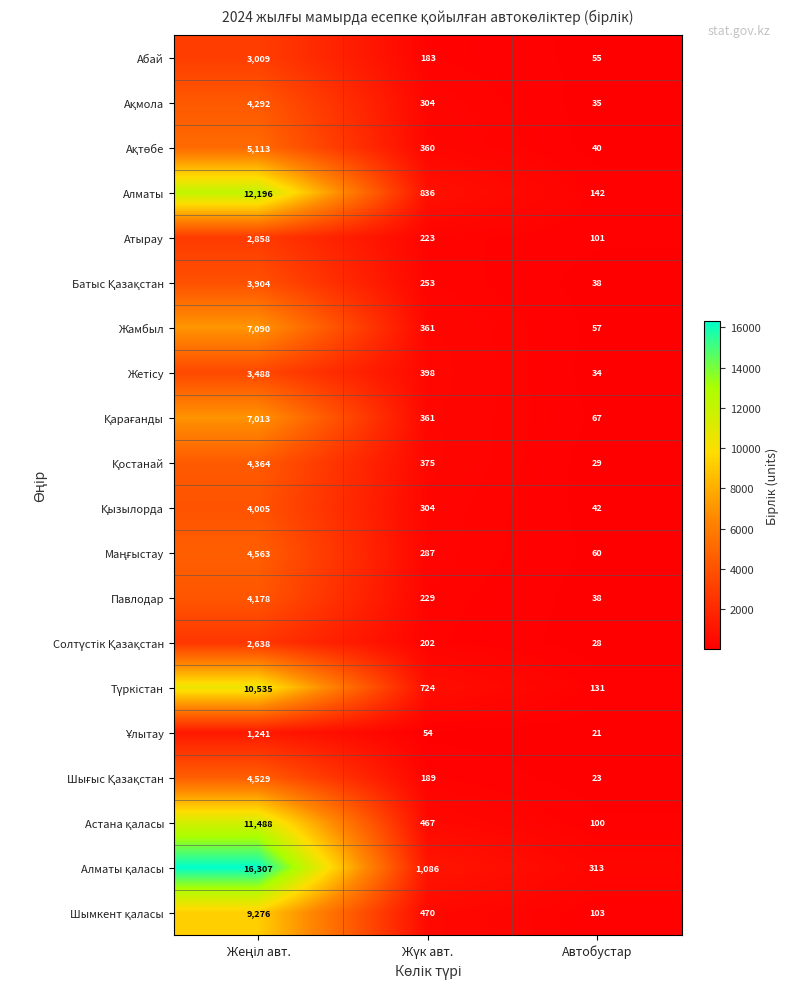

What is the total value across all series at Автобустар?

1457